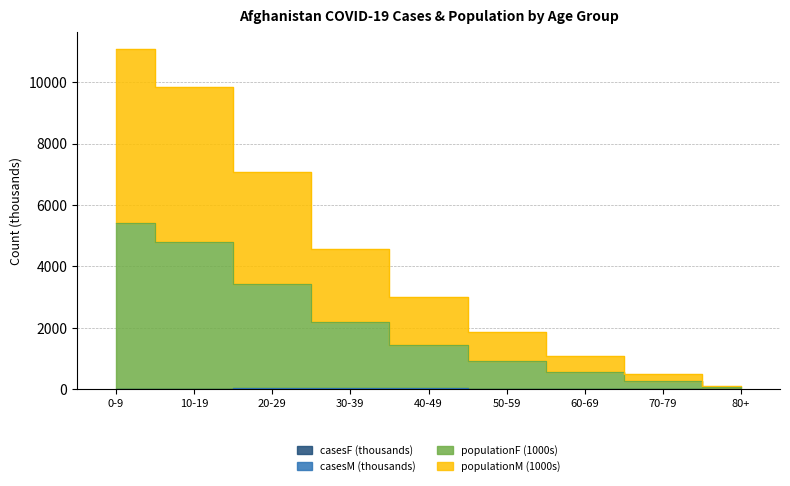

Is it true that populationF equals 1437.9 at 40-49?

True